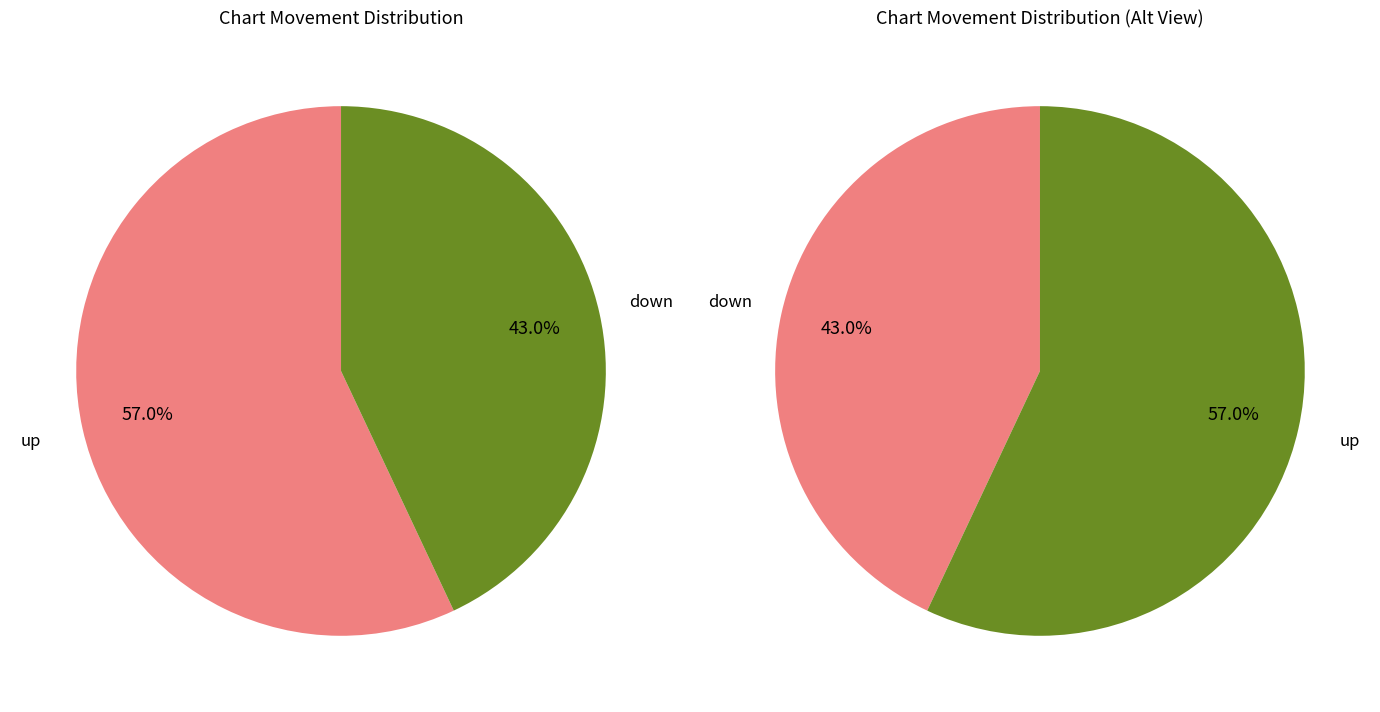

To the nearest percent, what portion does down represent?

43%